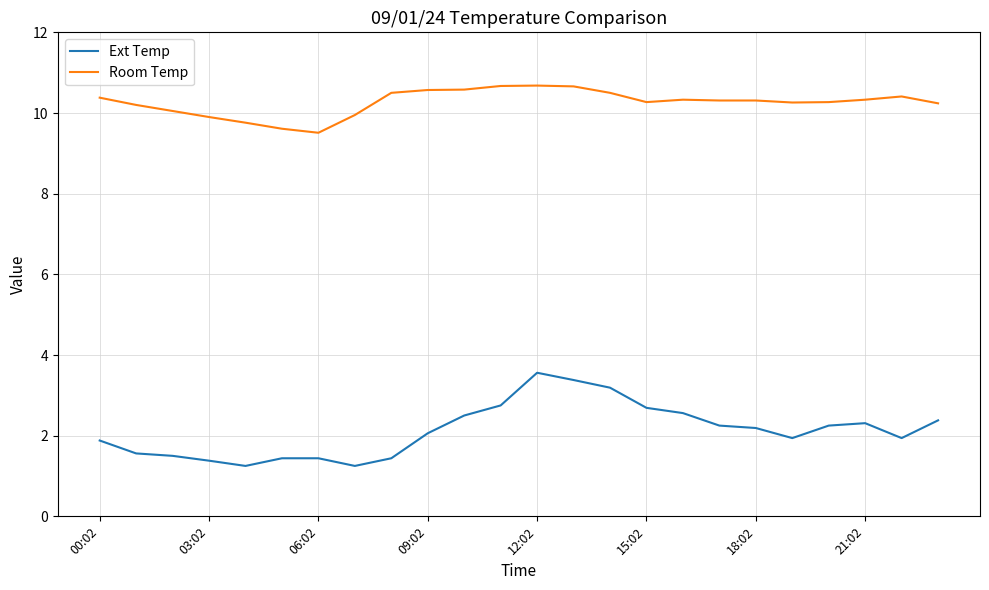

True or false: Room Temp and Ext Temp cross at least once.

False